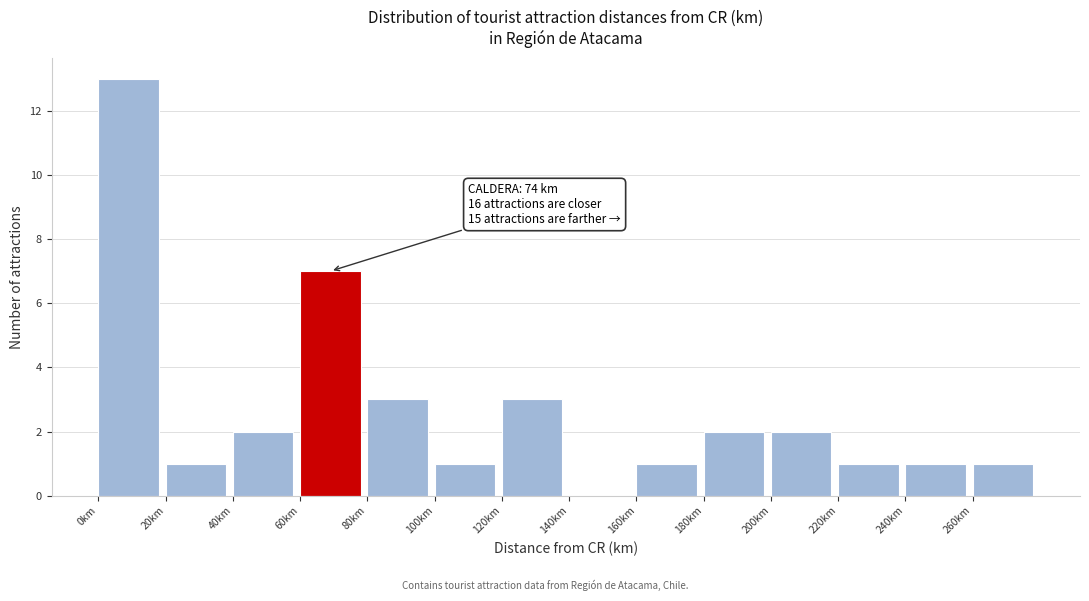

Which range on the x-axis has the tallest bar?

0 to 20